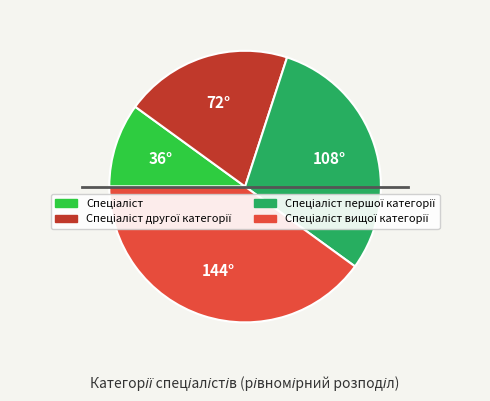

Is there any slice that represents more than half of the pie?

No